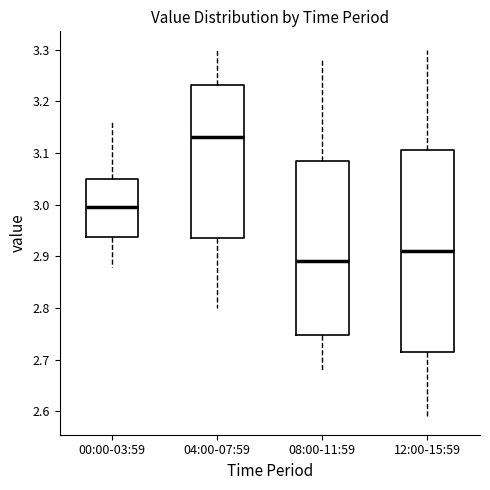

Comparing the boxes themselves (not the whiskers), which one is the tallest?

12:00-15:59